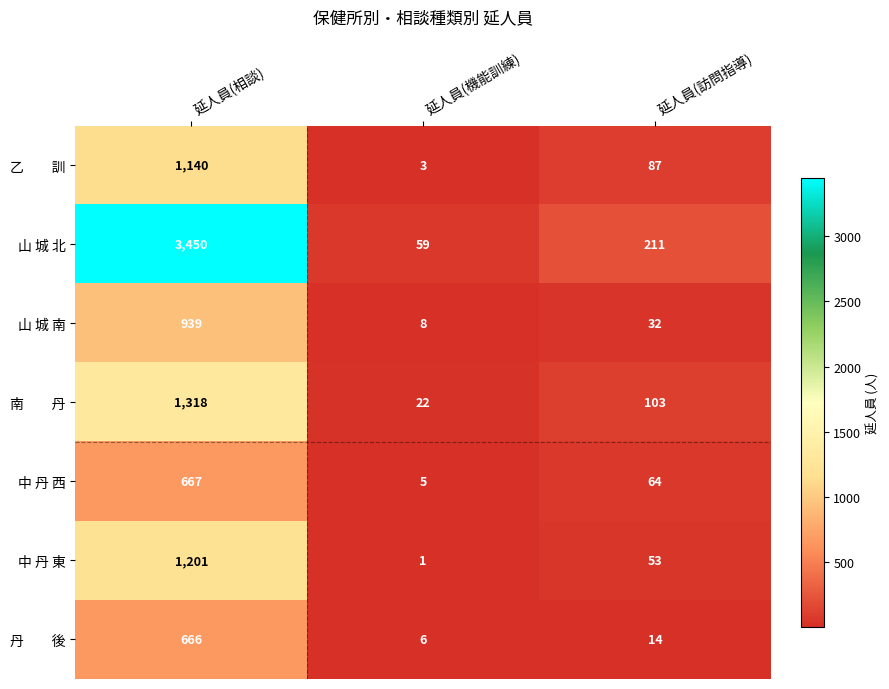

List the labels in order of 山 城 南 value, largest first.

延人員(相談), 延人員(訪問指導), 延人員(機能訓練)